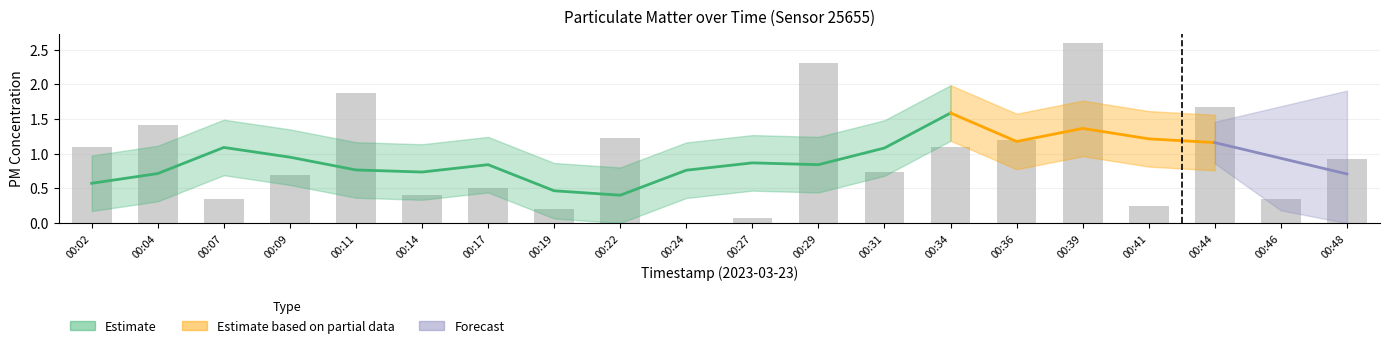

True or false: the data shows 0.7 at 00:31.

True